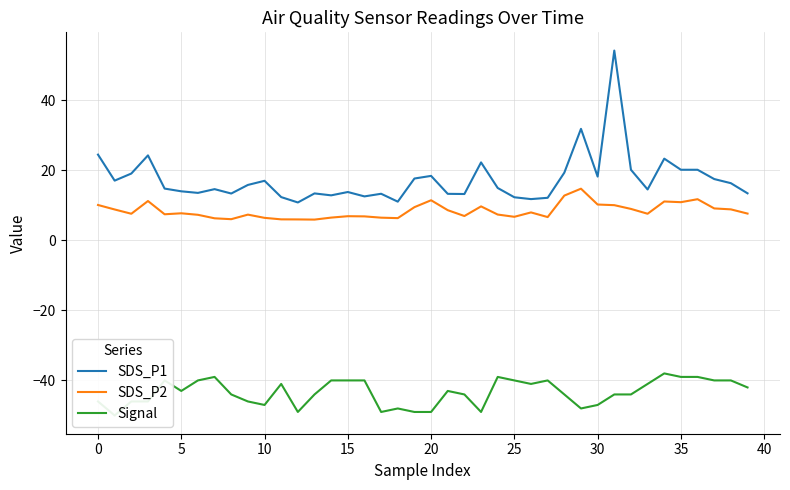

Where is SDS_P1 nearest to the value 32?

29